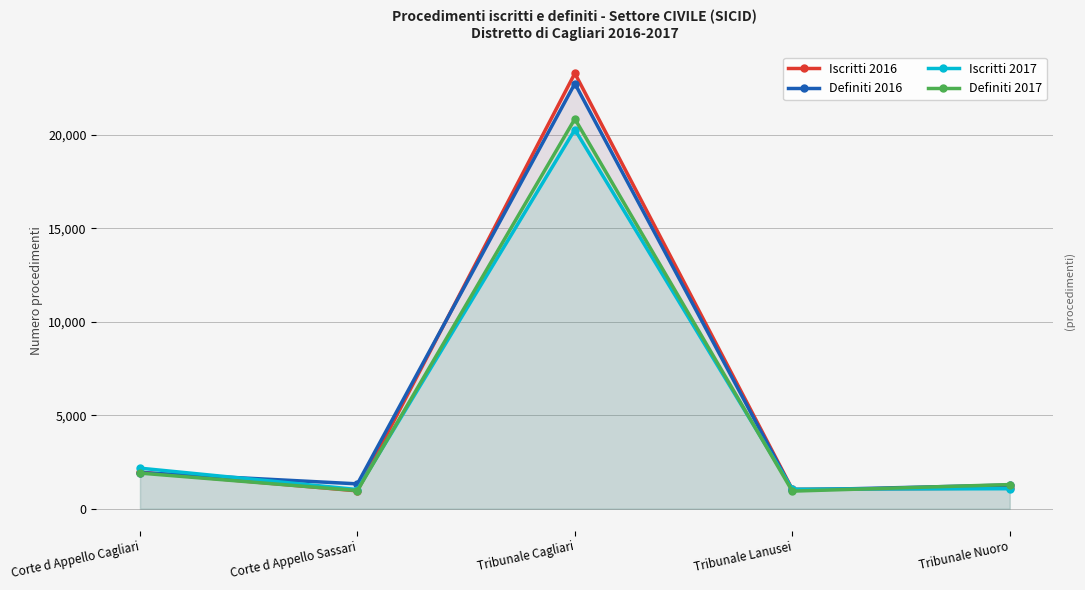

At which label does Iscritti 2017 reach its peak?

Tribunale Cagliari